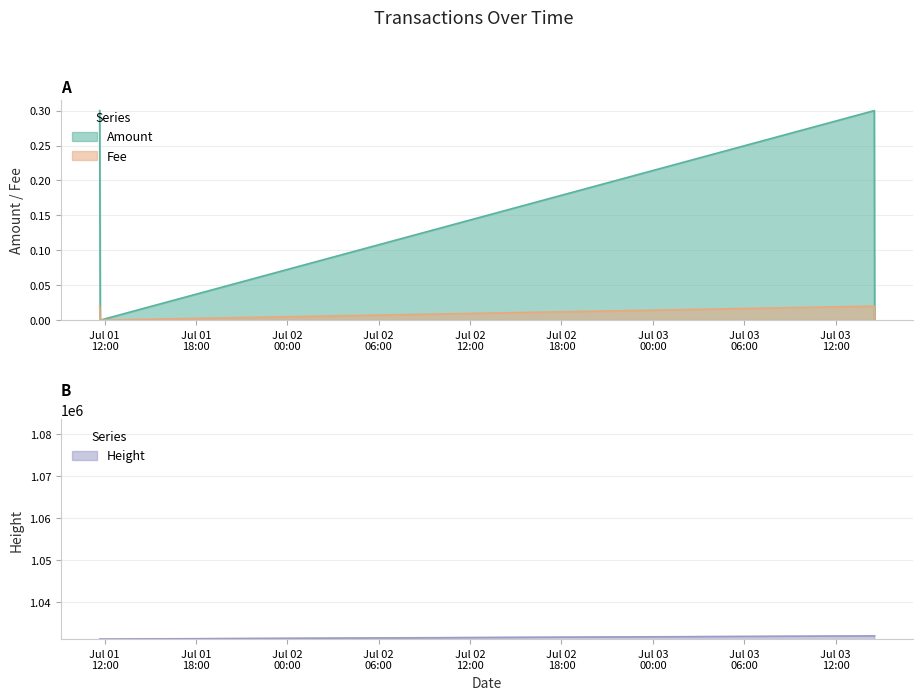

True or false: Amount and Fee cross at least once.

False